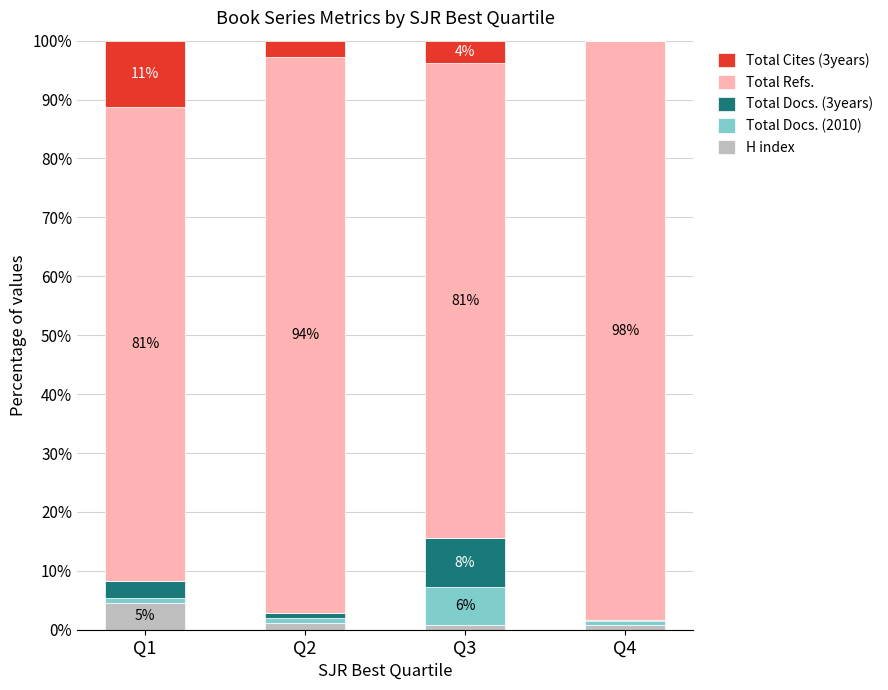

What is the highest value of the H index series?

4.5